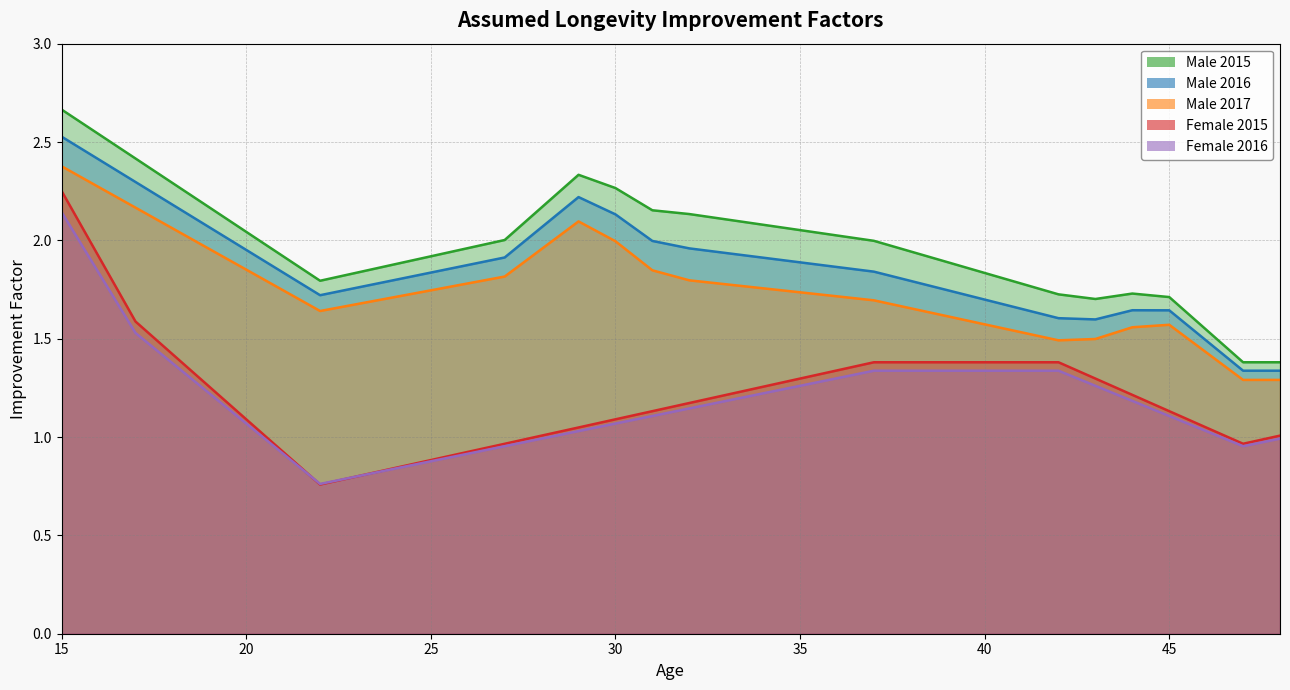

What is the value of the Male_2016 point at the 27th from the left?

1.7